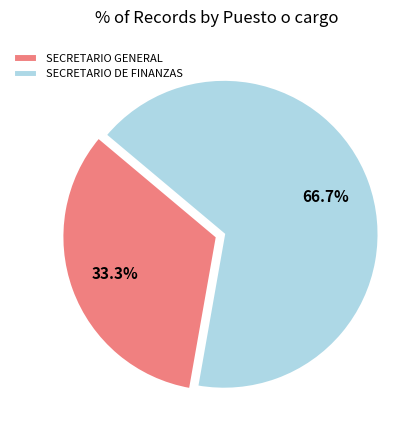

Which has a higher value, SECRETARIO DE FINANZAS or SECRETARIO GENERAL?

SECRETARIO DE FINANZAS